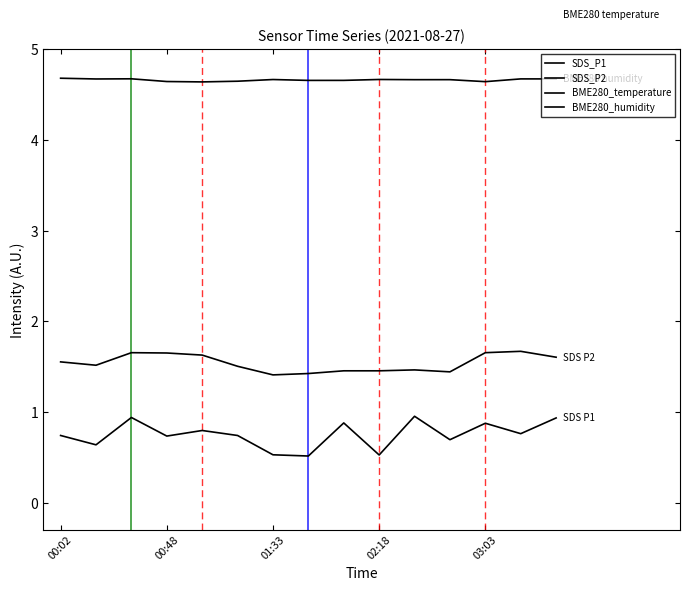

True or false: SDS_P1 and SDS_P2 intersect in this chart.

False